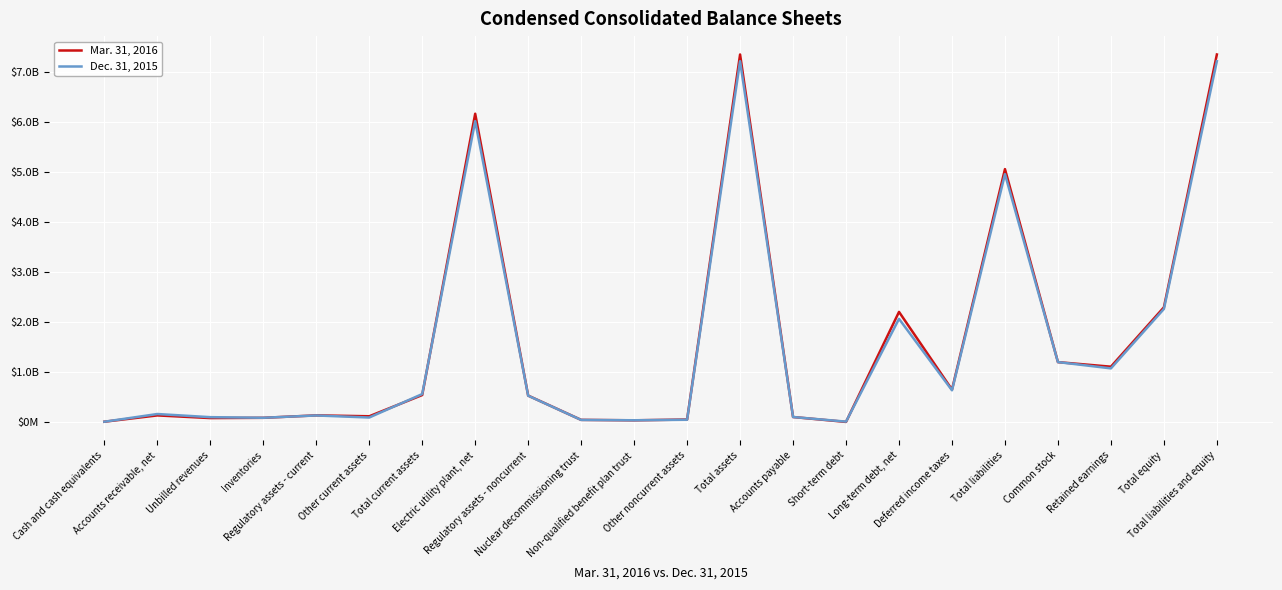

What is the value of the Mar. 31, 2016 point at the 2nd from the left?

130000000